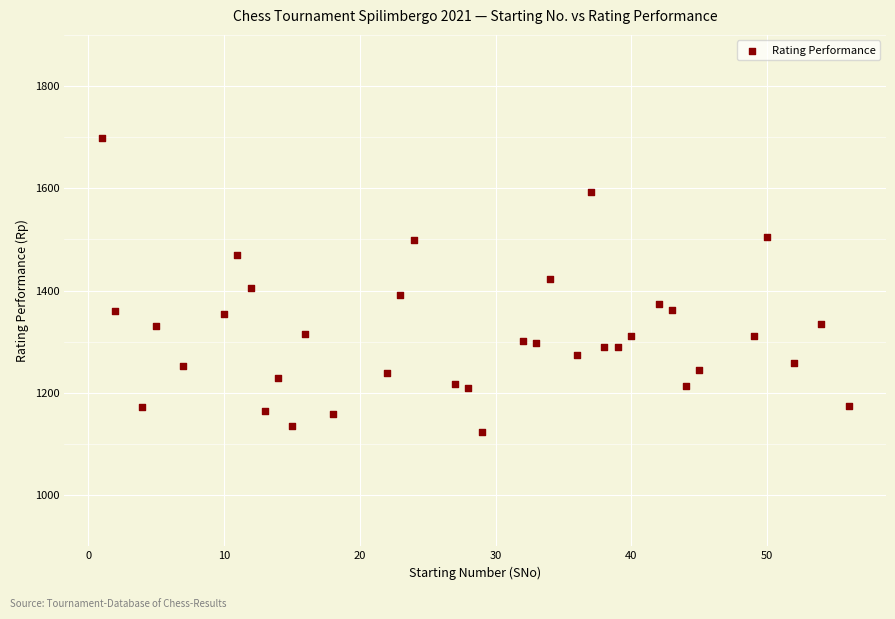

What is the range of Y values (max minus min)?

574